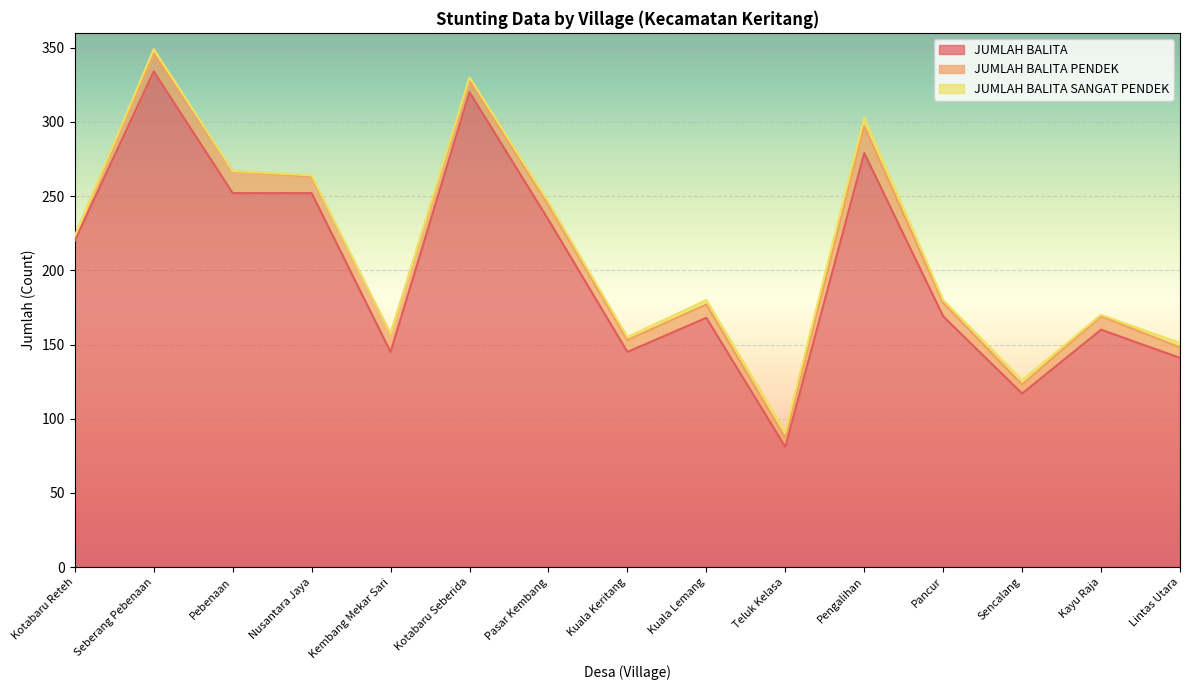

What is the lowest value of the JUMLAH BALITA PENDEK series?

3